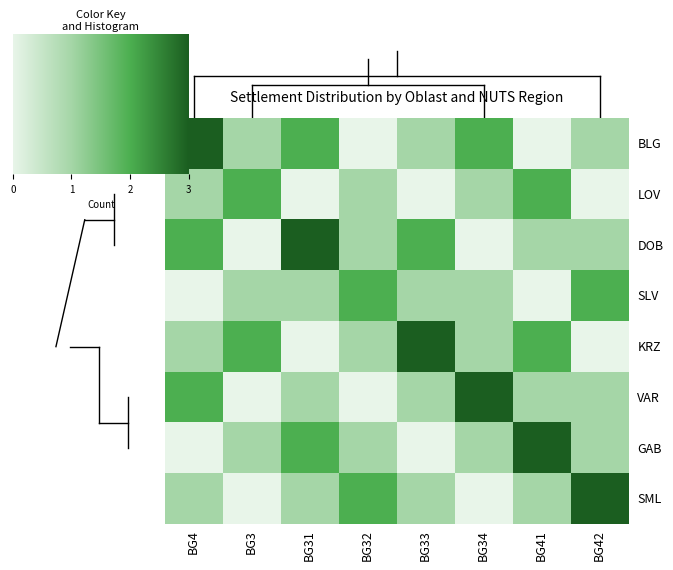

Reading right to left, list all the values displayed in this chart.

BLG: BG42=1	BG41=0	BG34=2	BG33=1	BG32=0	BG31=2	BG3=1	BG4=3
LOV: BG42=0	BG41=2	BG34=1	BG33=0	BG32=1	BG31=0	BG3=2	BG4=1
DOB: BG42=1	BG41=1	BG34=0	BG33=2	BG32=1	BG31=3	BG3=0	BG4=2
SLV: BG42=2	BG41=0	BG34=1	BG33=1	BG32=2	BG31=1	BG3=1	BG4=0
KRZ: BG42=0	BG41=2	BG34=1	BG33=3	BG32=1	BG31=0	BG3=2	BG4=1
VAR: BG42=1	BG41=1	BG34=3	BG33=1	BG32=0	BG31=1	BG3=0	BG4=2
GAB: BG42=1	BG41=3	BG34=1	BG33=0	BG32=1	BG31=2	BG3=1	BG4=0
SML: BG42=3	BG41=1	BG34=0	BG33=1	BG32=2	BG31=1	BG3=0	BG4=1